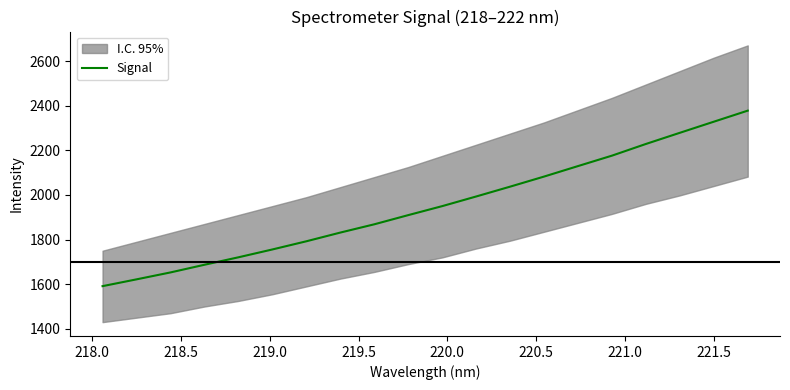

Does the chart have visible grid lines?

No